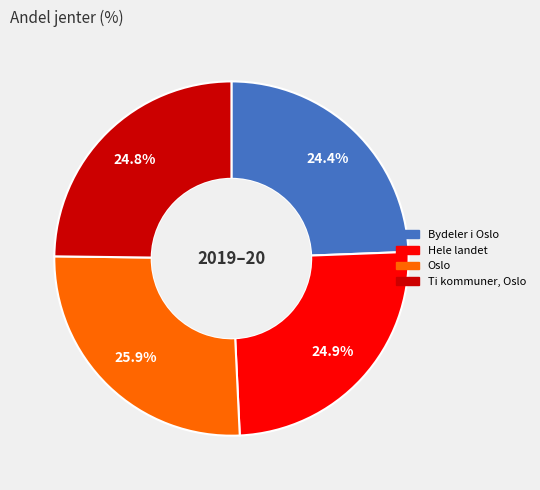

Rank the categories by value from highest to lowest.

Oslo, Hele landet, Ti kommuner, Oslo, Bydeler i Oslo